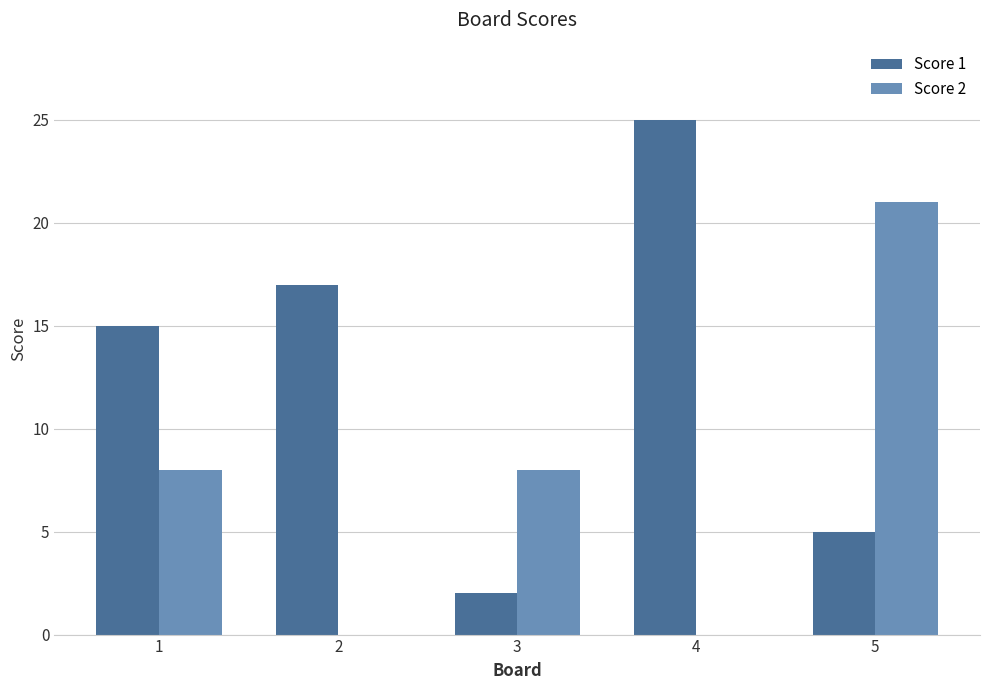

What is the average value of the Score 1 series?

13